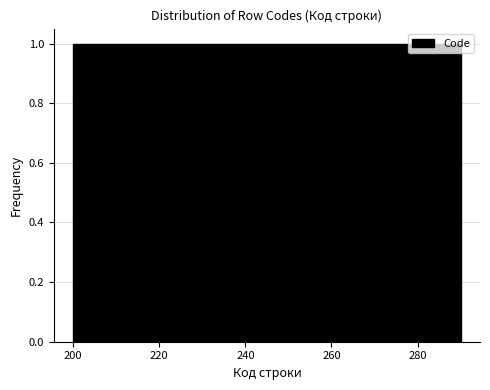

Reading left to right, transcribe this chart: for each bar, give the range it covers on the x-axis and its height. Neither the bar edges nor the heights are printed on the chart, so give them approximately, as read against the axes.

200 to 209: 1
209 to 218: 1
218 to 227: 1
227 to 236: 1
236 to 245: 1
245 to 254: 1
254 to 263: 1
263 to 272: 1
272 to 281: 1
281 to 290: 1